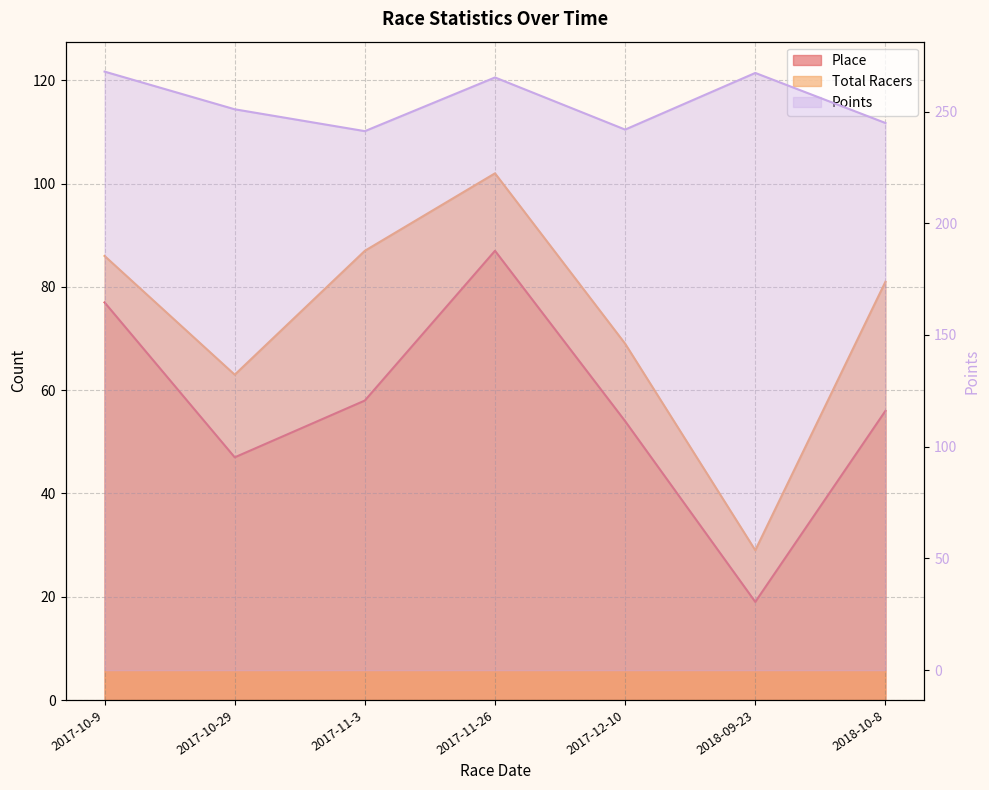

How many interior local peaks does the Place series have?

1